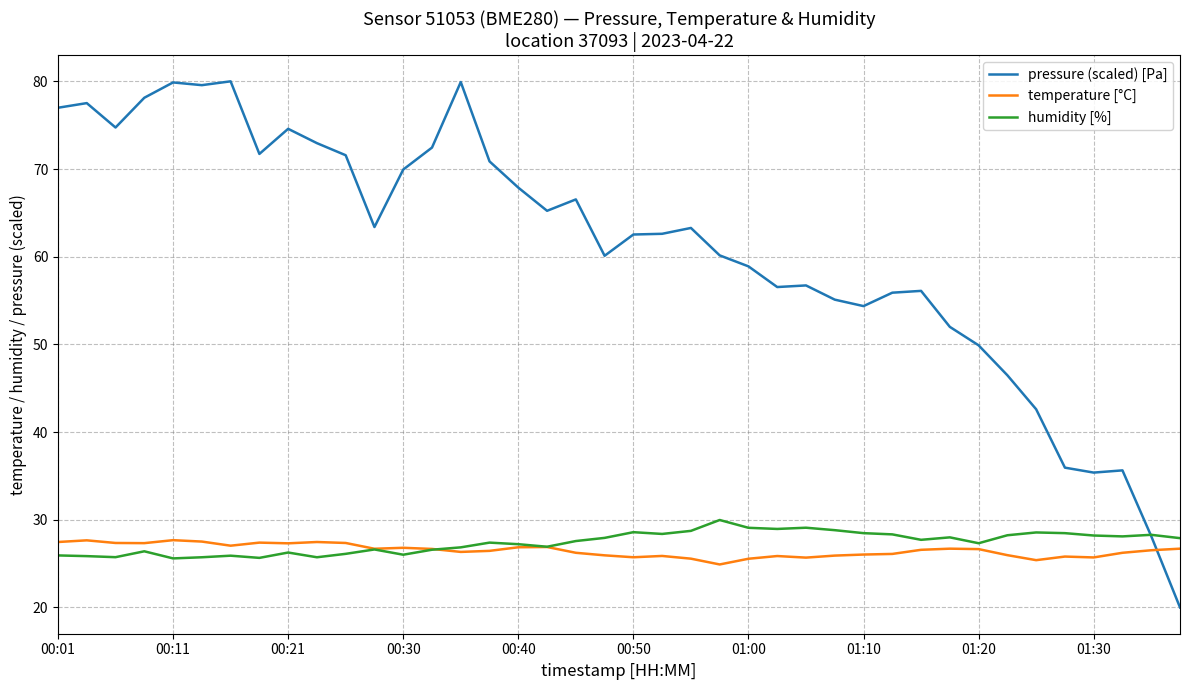

Which series has the largest total across all categories?

pressure (scaled) [Pa]